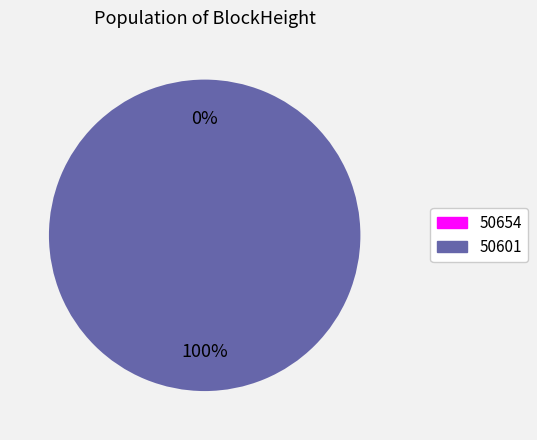

Which category has the smallest portion of the pie?

50654